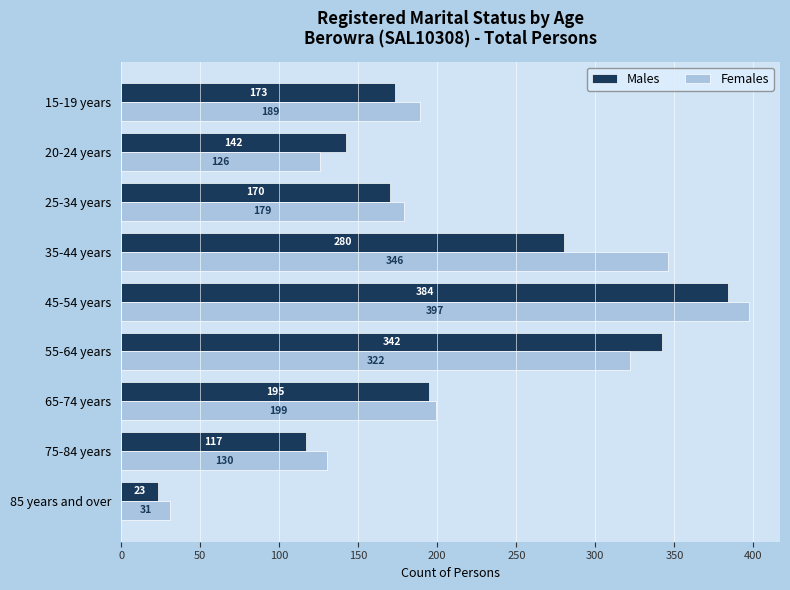

What value does the Females series have at 75-84 years?

130